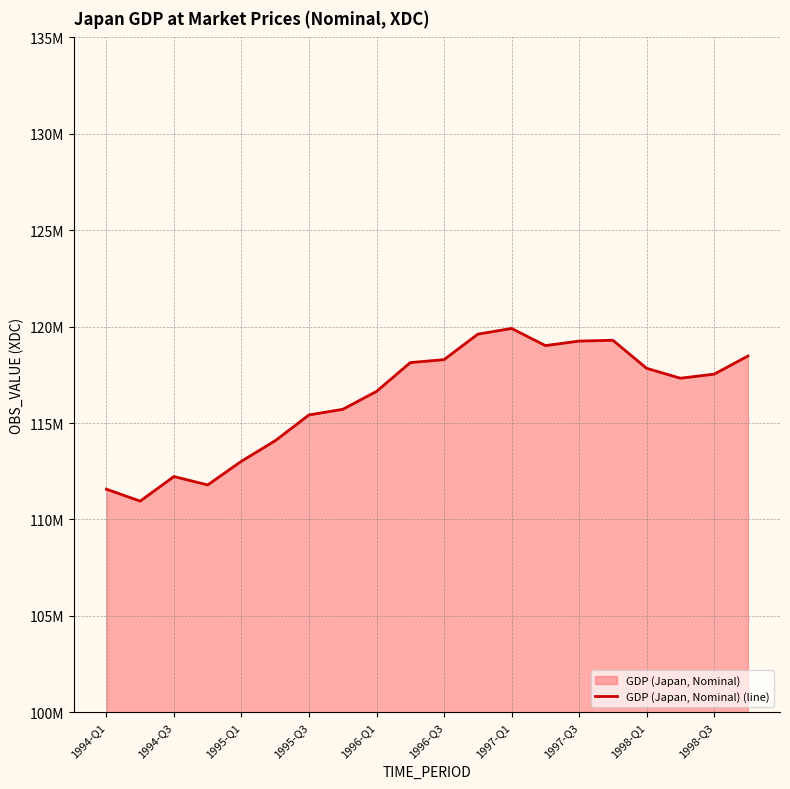

What is the value of the 4th point from the left?

111789650